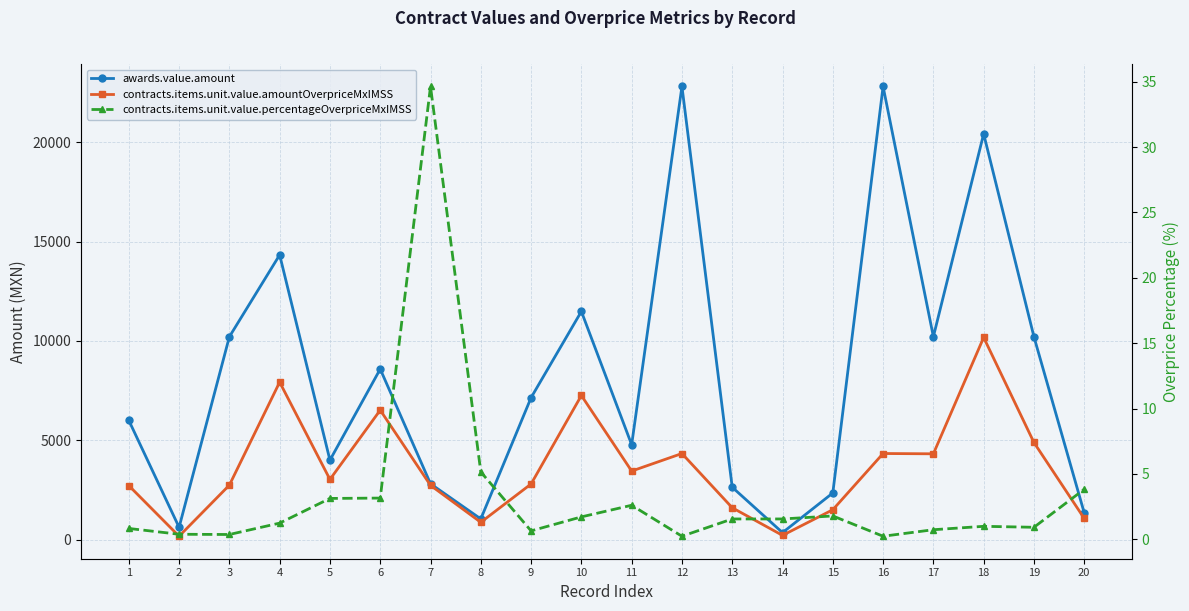

In contracts.items.unit.value.amountOverpriceMxIMSS, how many points are higher than both neighbors (excluding endpoints)?

6